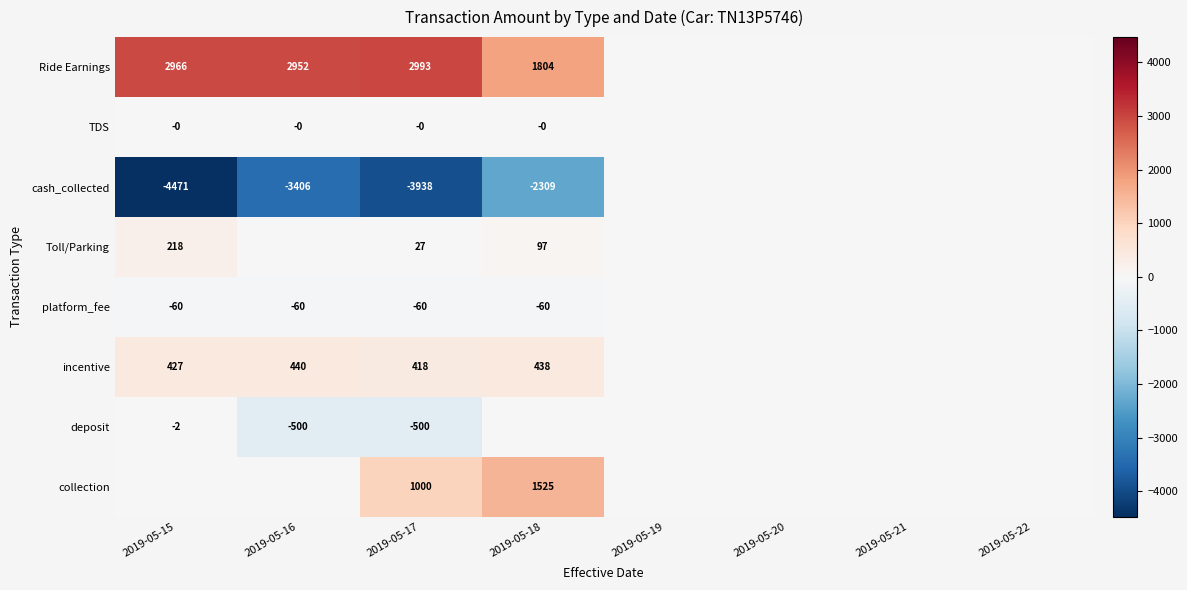

Is it true that deposit equals -711.1 at 2019-05-17?

False